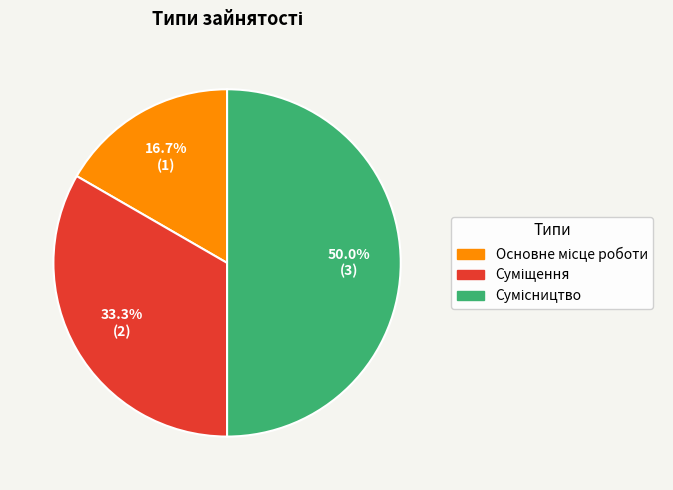

Between Основне місце роботи and Сумісництво, which is larger?

Сумісництво